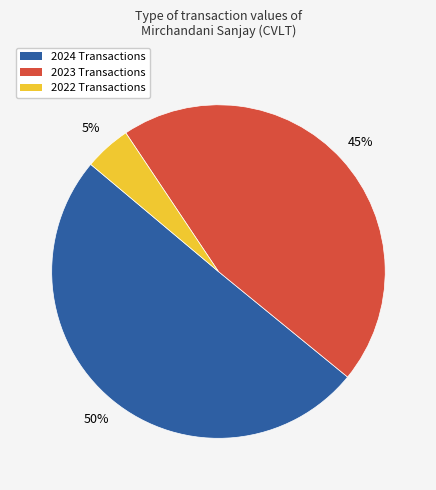

To the nearest percent, what is the average slice percentage?

33%